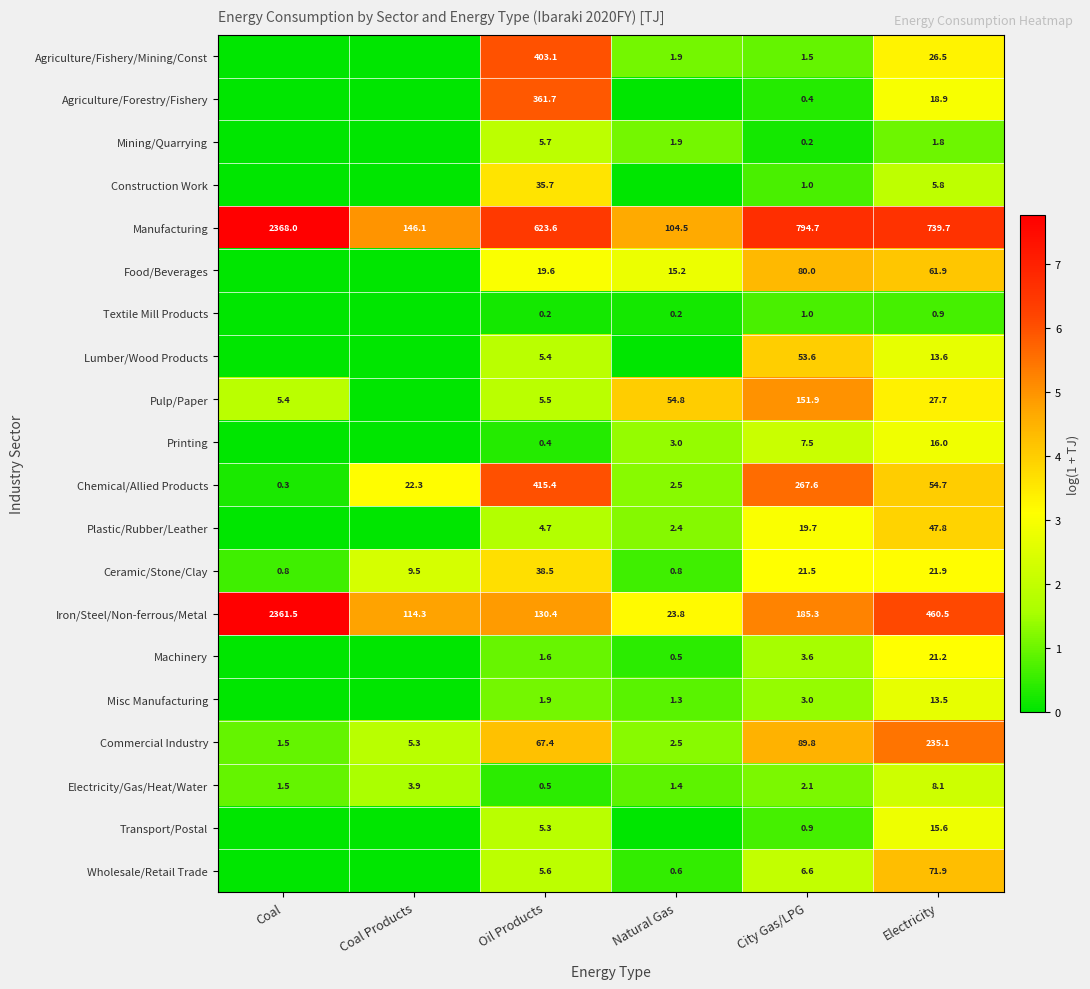

At how many categories does at least one series exceed 3?

6